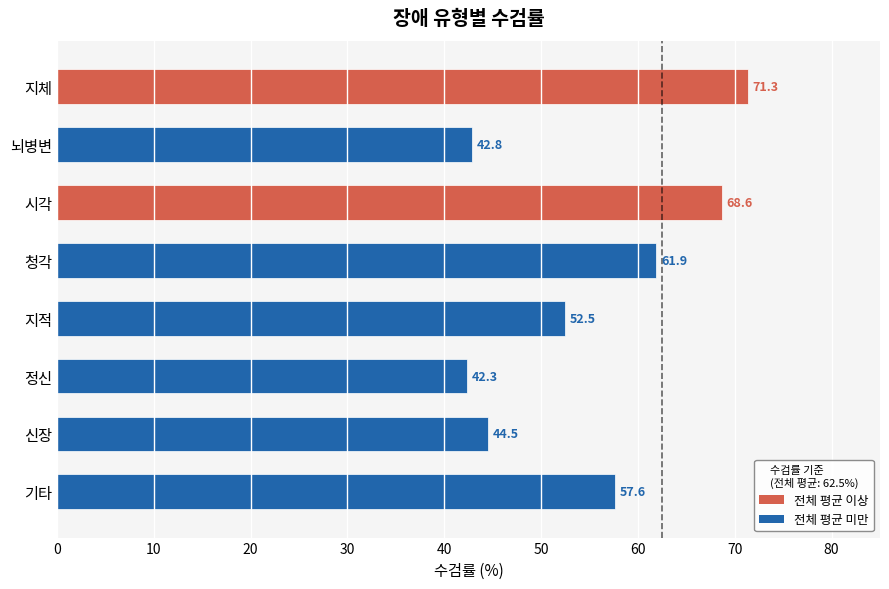

What is the value of the 7th bar from the left?

44.5